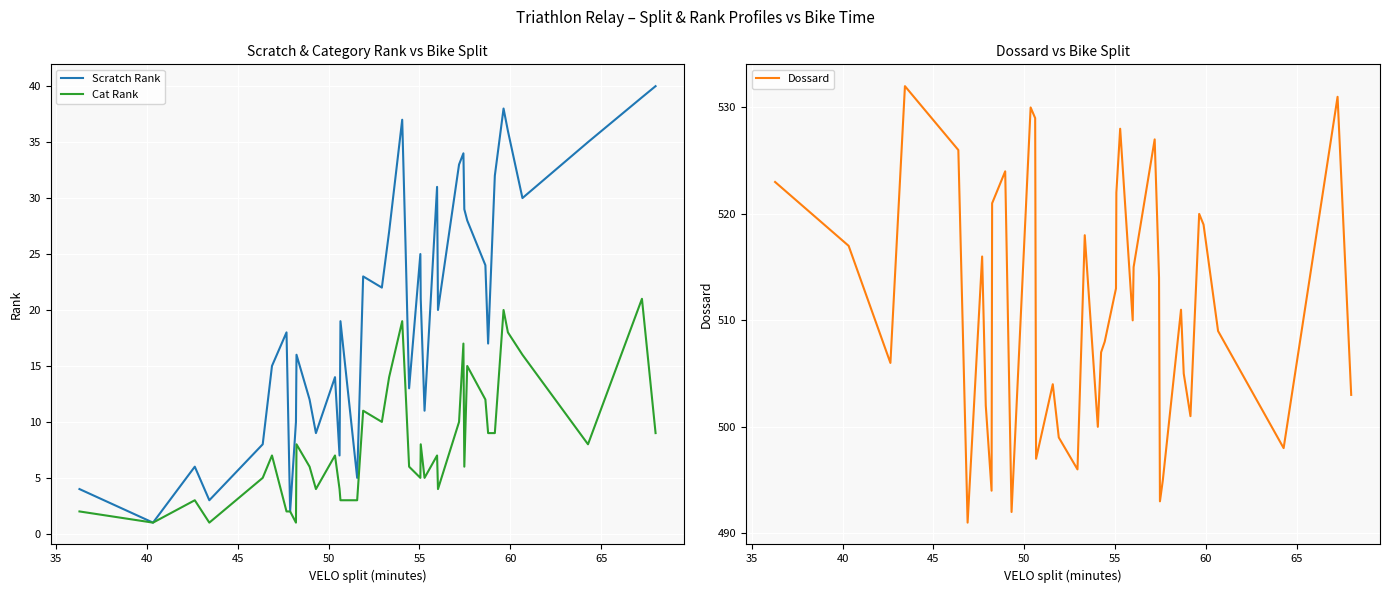

What is the highest value of the Cat Rank series?

21